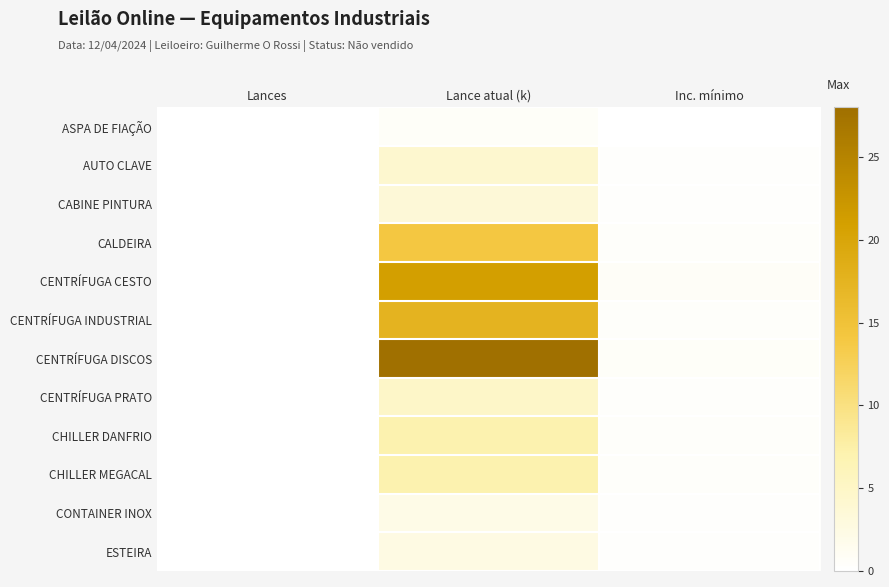

At which category does the chart reach its minimum across all series?

Lances